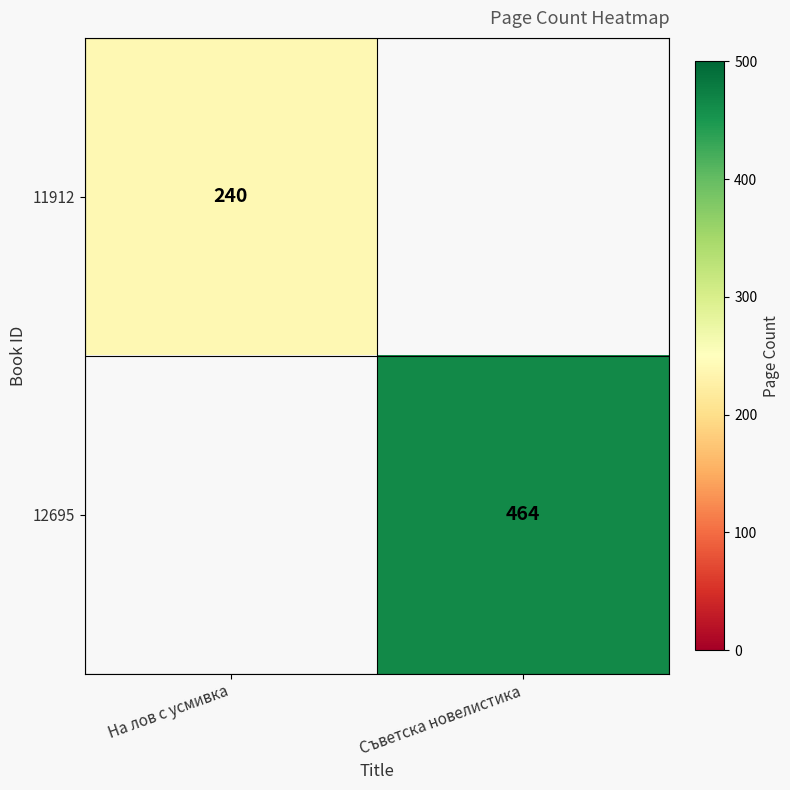

At Съветска новелистика, list the series in order from largest to smallest.

12695, 11912